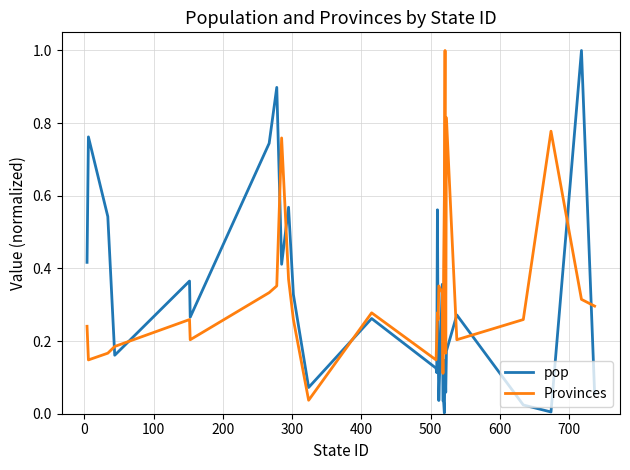

What is the difference between the maximum and minimum values in the Provinces series?

1.0